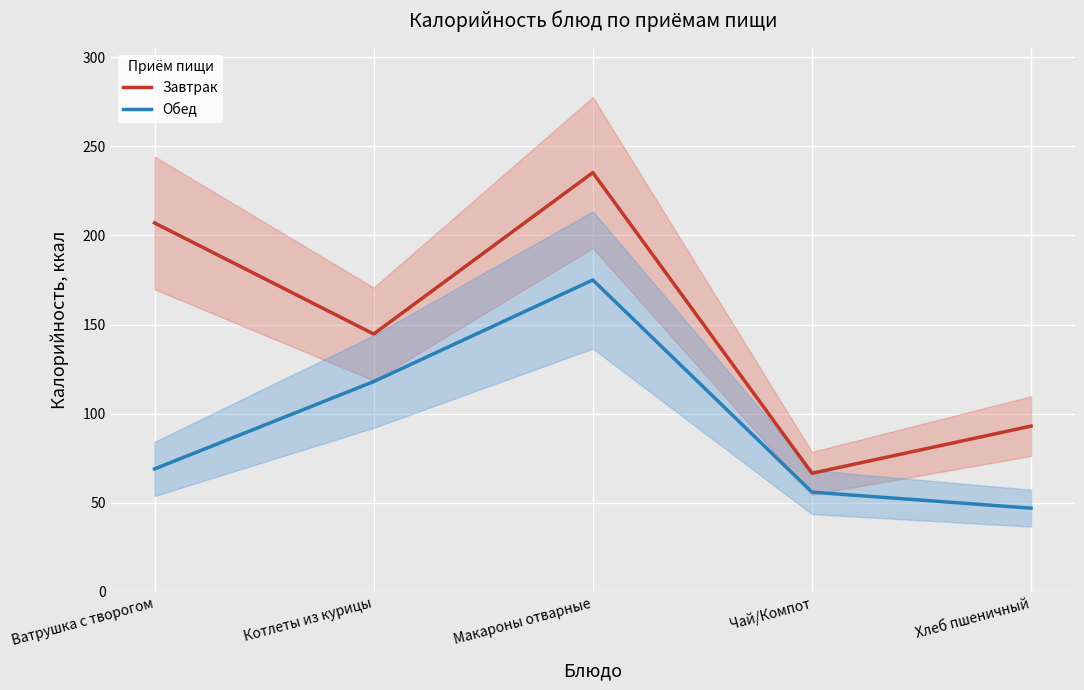

The value of Обед at Макароны отварные is 175.0. True or false?

True